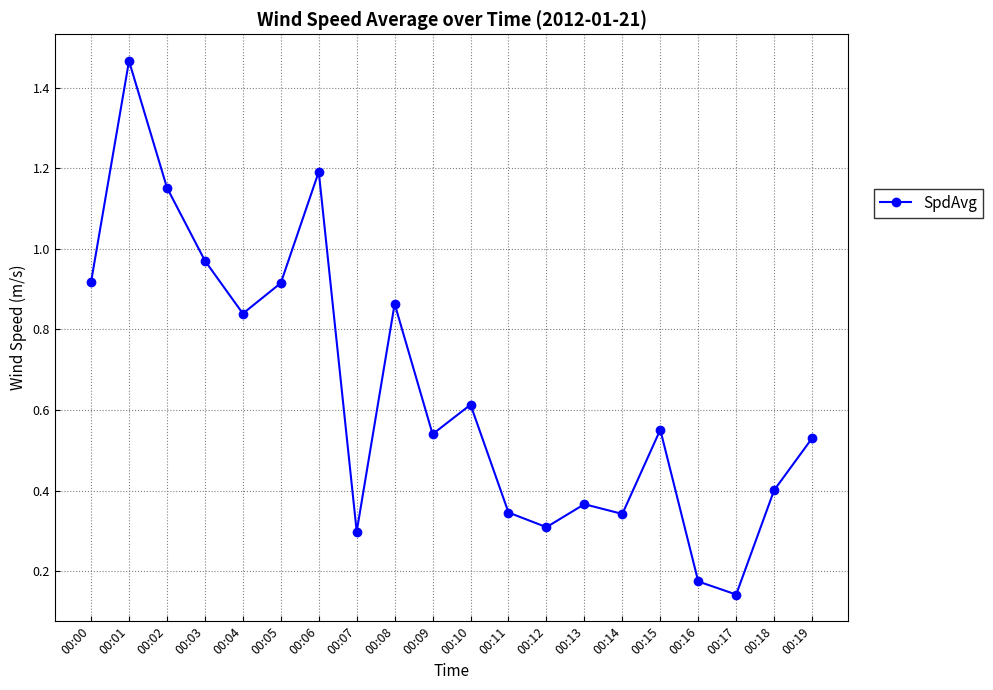

How many distinct data groups are displayed?

1